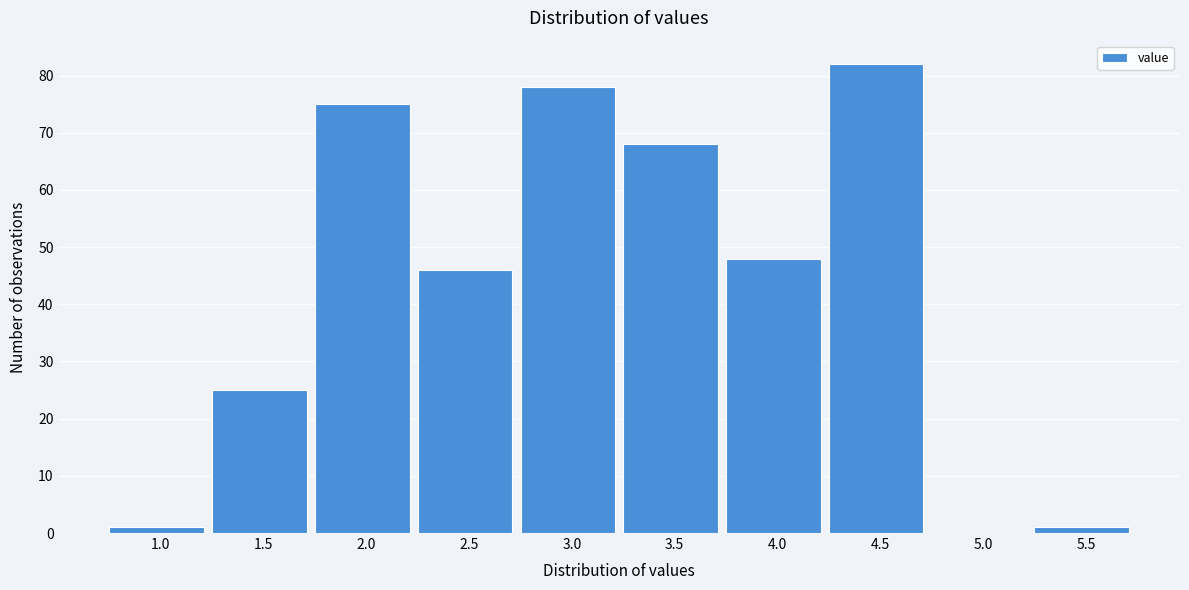

Reading left to right, what are all the values shown in this chart?

1.0=1	1.5=25	2.0=75	2.5=46	3.0=78	3.5=68	4.0=48	4.5=82	5.0=0	5.5=1